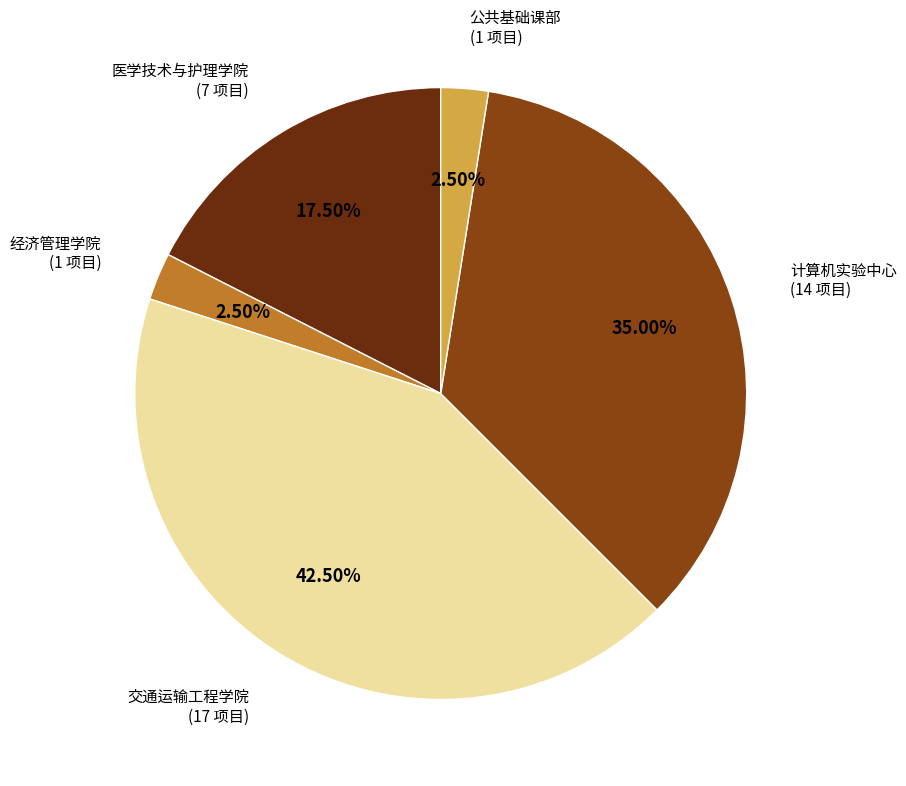

Which slice is the largest?

交通运输工程学院